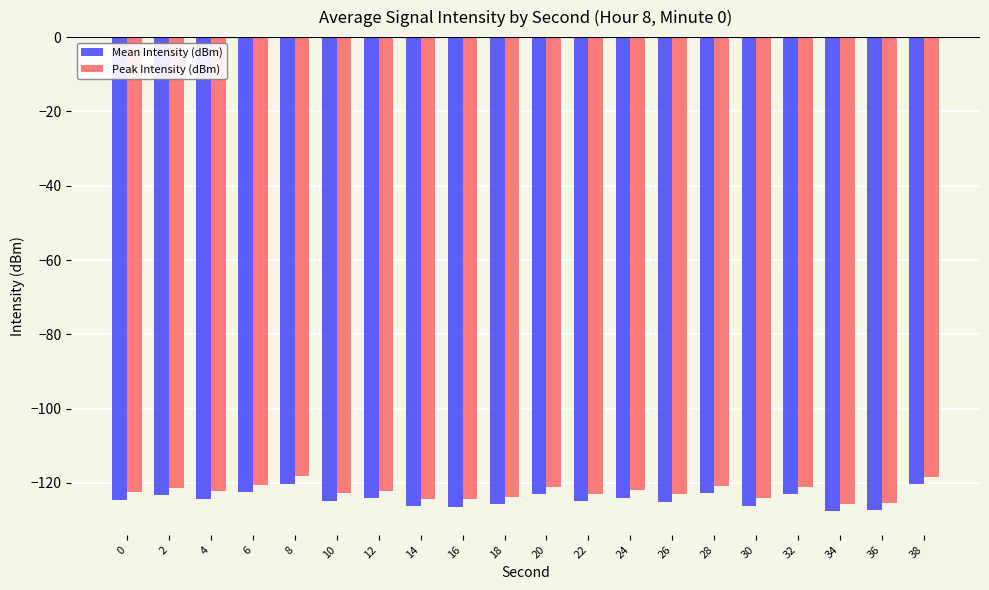

What is the lowest value of the Mean Intensity (dBm) series?

-127.6